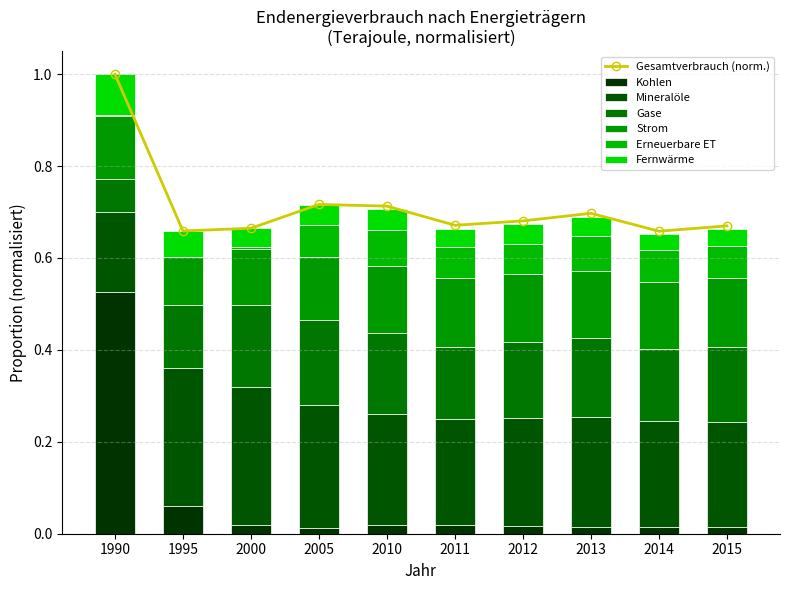

Which series has the largest total across all categories?

Mineralöle